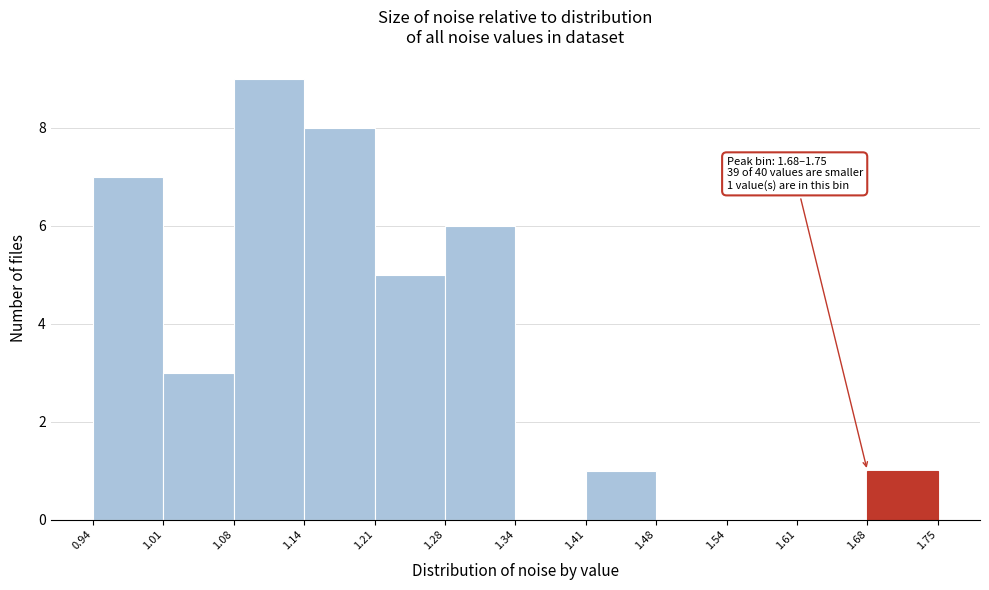

Over which range of the x-axis is the bar tallest?

1.08 to 1.14